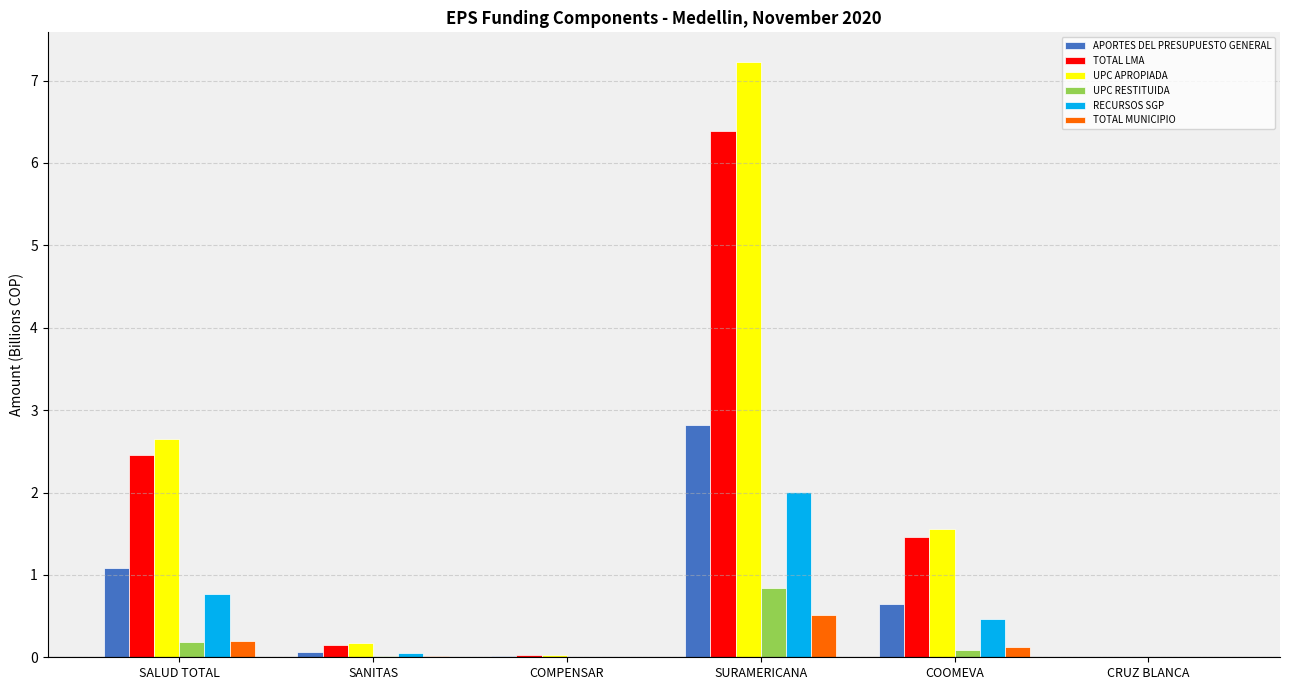

At which category is the sum across all series the highest?

SURAMERICANA